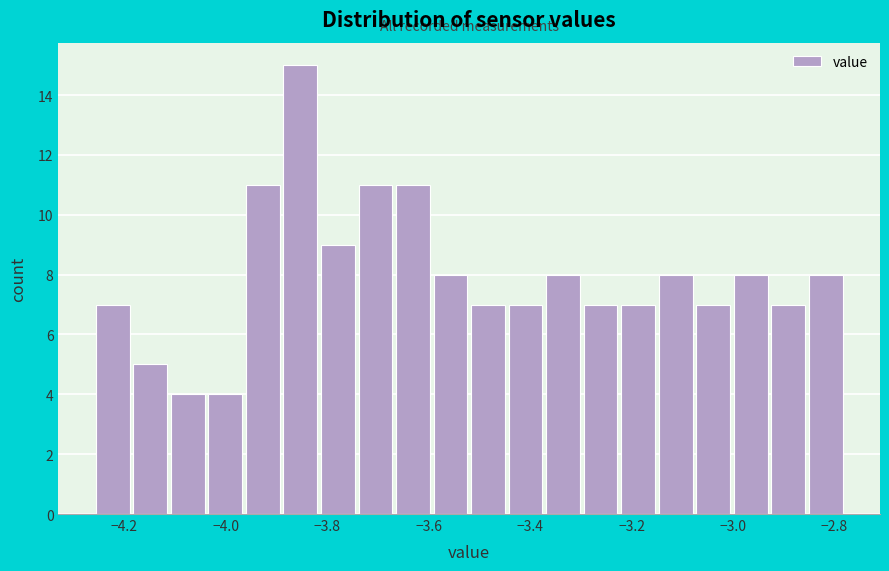

Around what value on the x-axis is the tallest bar? Give the approximate position of its centre, as read against the axis.

-3.86